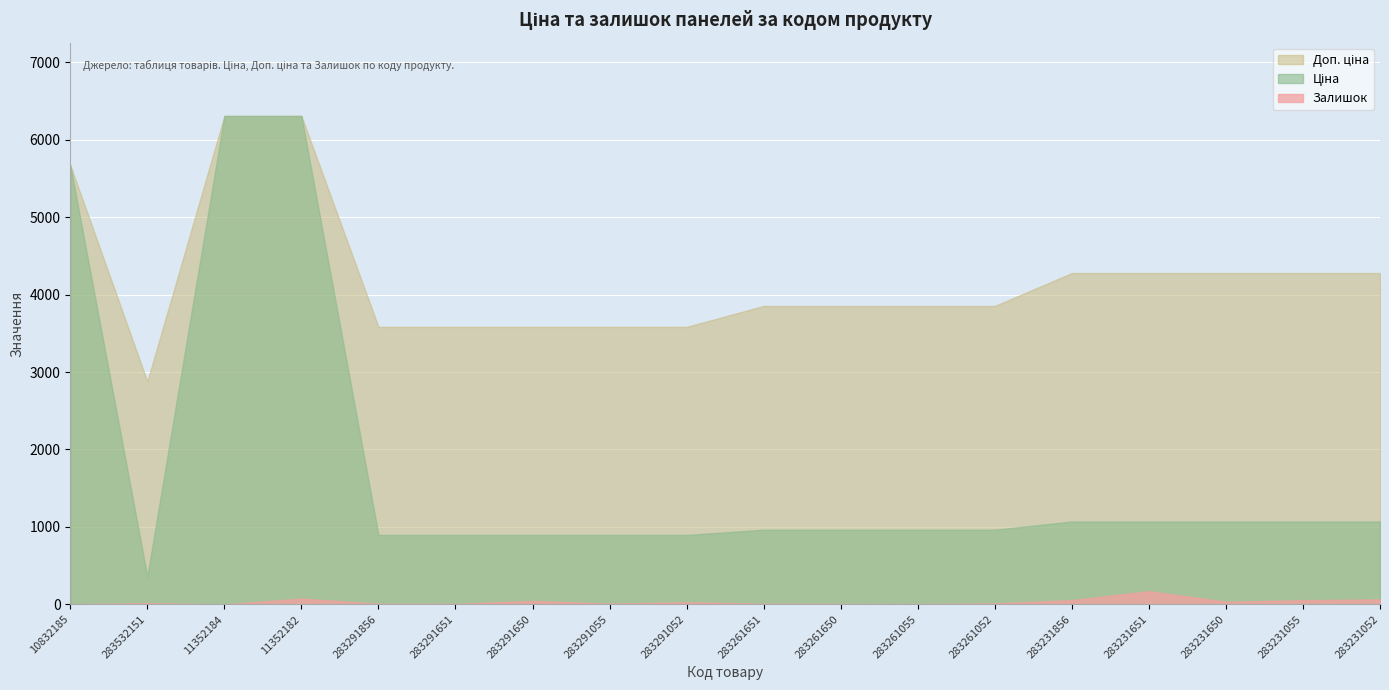

What is the difference between the Ціна values at 11352182 and 283231650?

5239.0